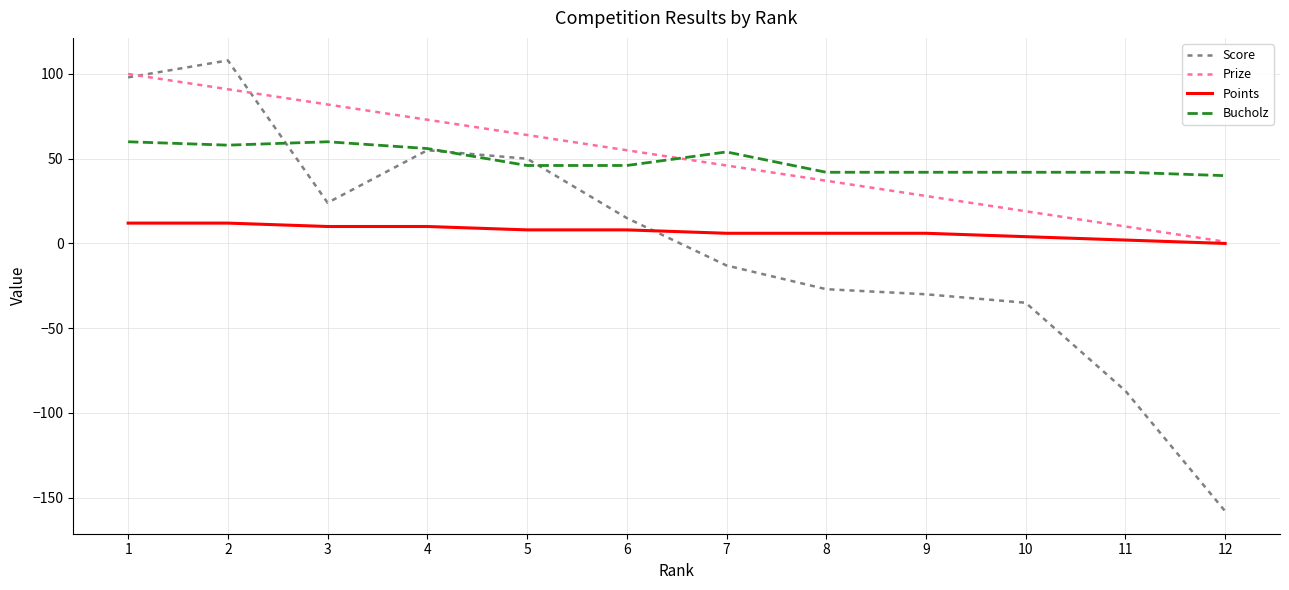

Is the value of Prize at 2 greater than the value of Score at 5?

Yes